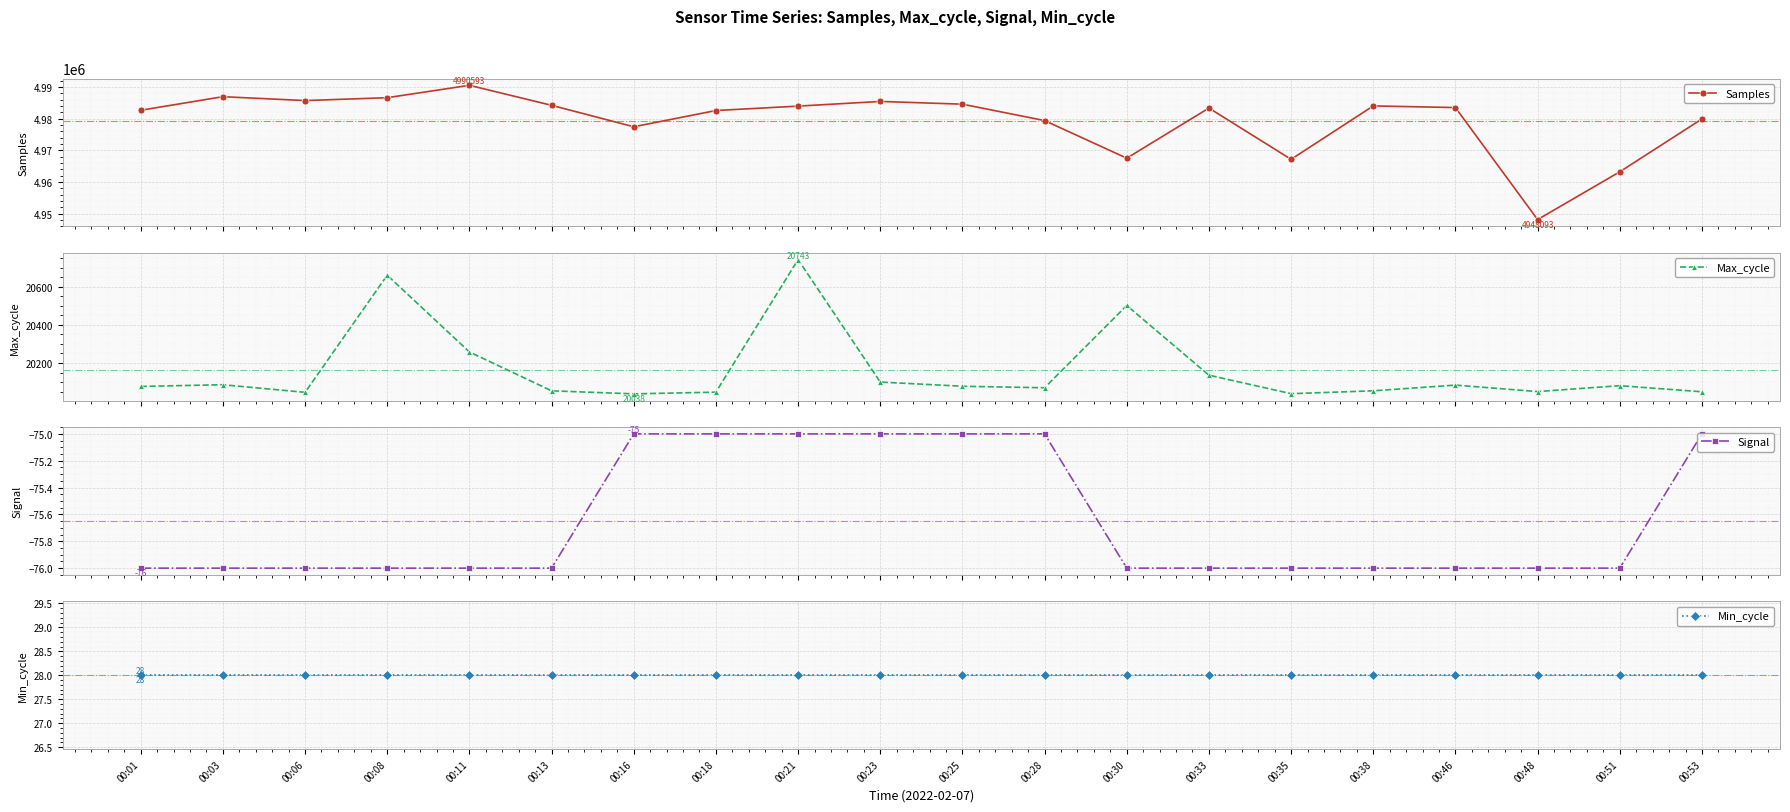

Reading right to left, extract all data points from this chart.

Samples: 00:53=4979936	00:51=4963214	00:48=4948093	00:46=4983545	00:38=4984065	00:35=4967164	00:33=4983391	00:30=4967525	00:28=4979430	00:25=4984619	00:23=4985487	00:21=4984002	00:18=4982612	00:16=4977465	00:13=4984258	00:11=4990593	00:08=4986670	00:06=4985762	00:03=4986986	00:01=4982691
Max_cycle: 00:53=20049	00:51=20081	00:48=20050	00:46=20084	00:38=20054	00:35=20039	00:33=20136	00:30=20502	00:28=20070	00:25=20078	00:23=20100	00:21=20743	00:18=20047	00:16=20038	00:13=20054	00:11=20258	00:08=20661	00:06=20046	00:03=20086	00:01=20077
Signal: 00:53=-75	00:51=-76	00:48=-76	00:46=-76	00:38=-76	00:35=-76	00:33=-76	00:30=-76	00:28=-75	00:25=-75	00:23=-75	00:21=-75	00:18=-75	00:16=-75	00:13=-76	00:11=-76	00:08=-76	00:06=-76	00:03=-76	00:01=-76
Min_cycle: 00:53=28	00:51=28	00:48=28	00:46=28	00:38=28	00:35=28	00:33=28	00:30=28	00:28=28	00:25=28	00:23=28	00:21=28	00:18=28	00:16=28	00:13=28	00:11=28	00:08=28	00:06=28	00:03=28	00:01=28